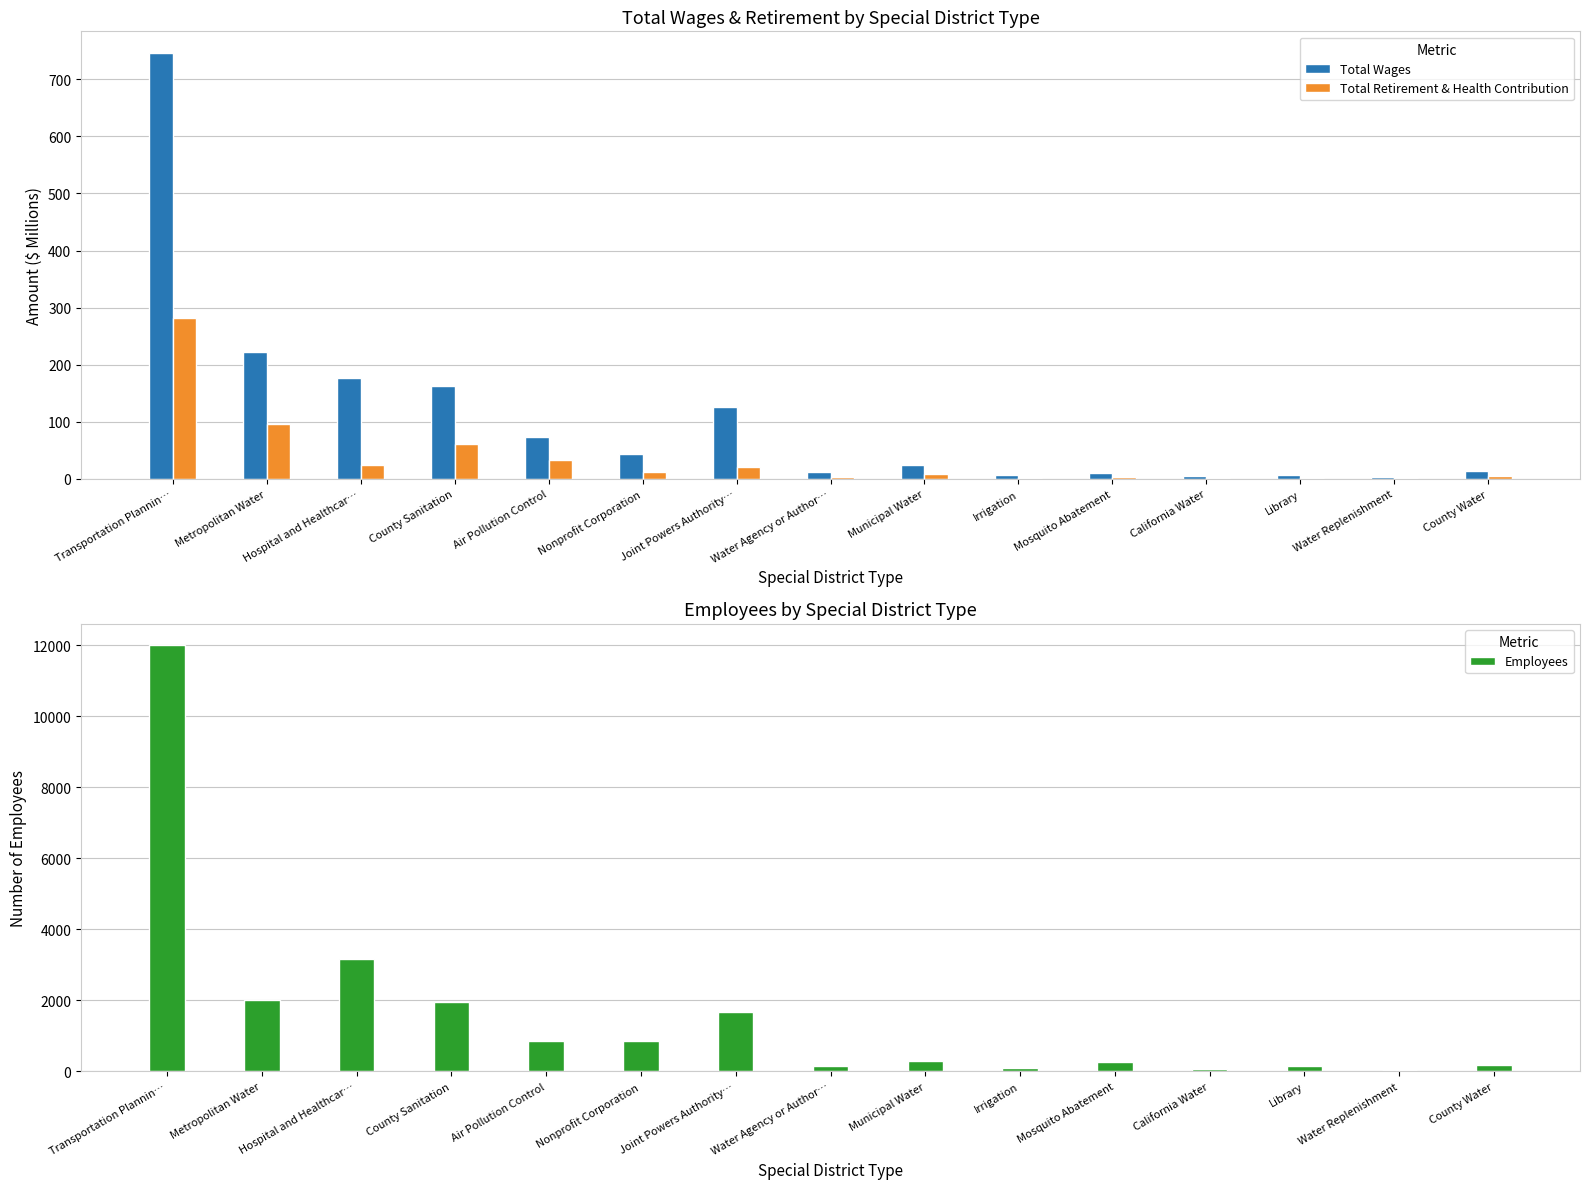

What is the difference between the maximum and second lowest values in the Employees series?

11926